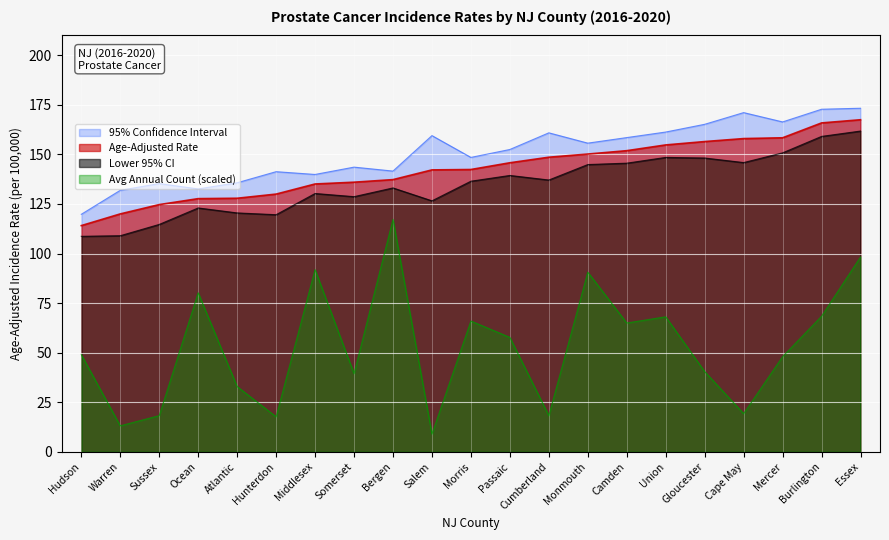

What position from the right is Gloucester?

5